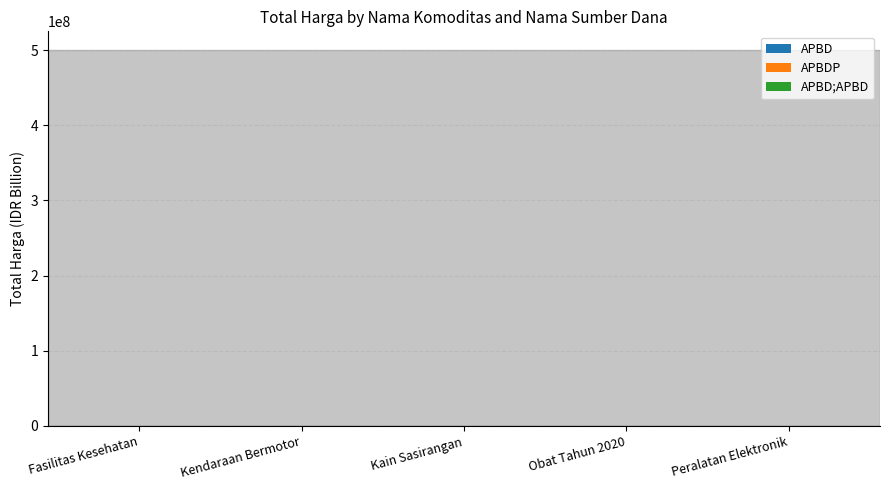

What is the spread (max minus min) of values at Peralatan Elektronik?

0.6